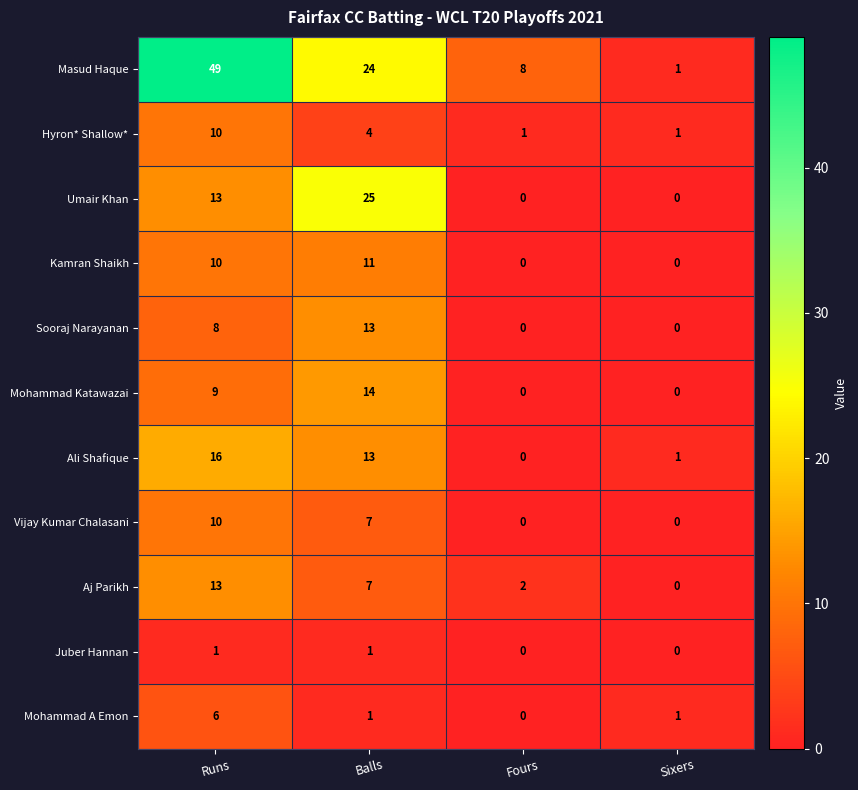

Which series has the widest spread of values?

Masud Haque